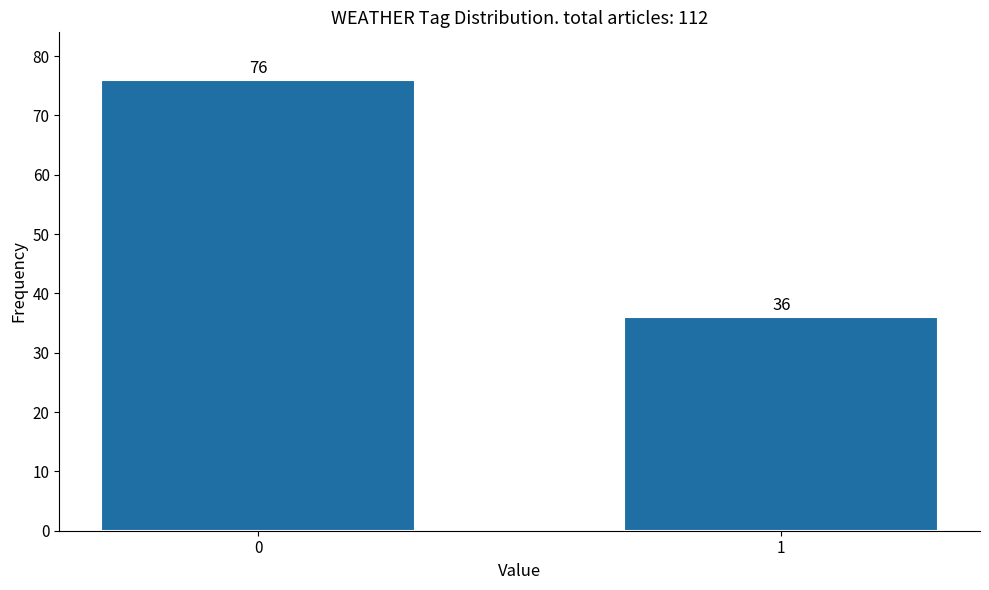

Reading left to right, extract all data points from this chart.

76	36